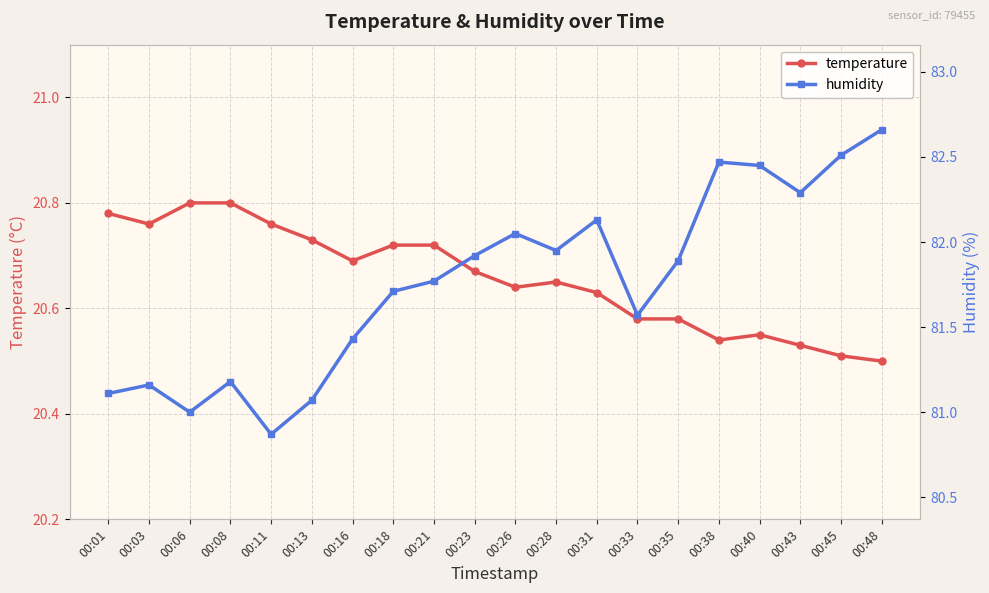

What is the total value across all series at 00:31?

102.8